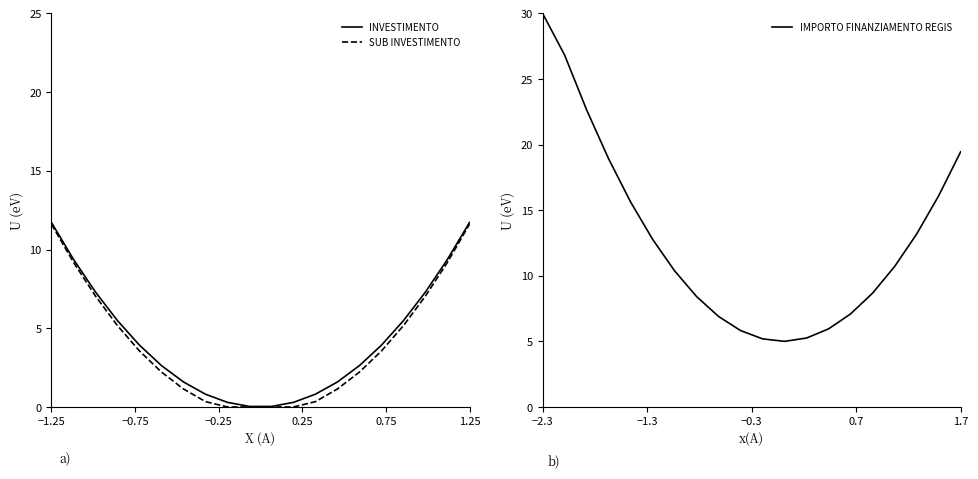

True or false: SUB INVESTIMENTO and IMPORTO FINANZIAMENTO REGIS cross at least once.

False